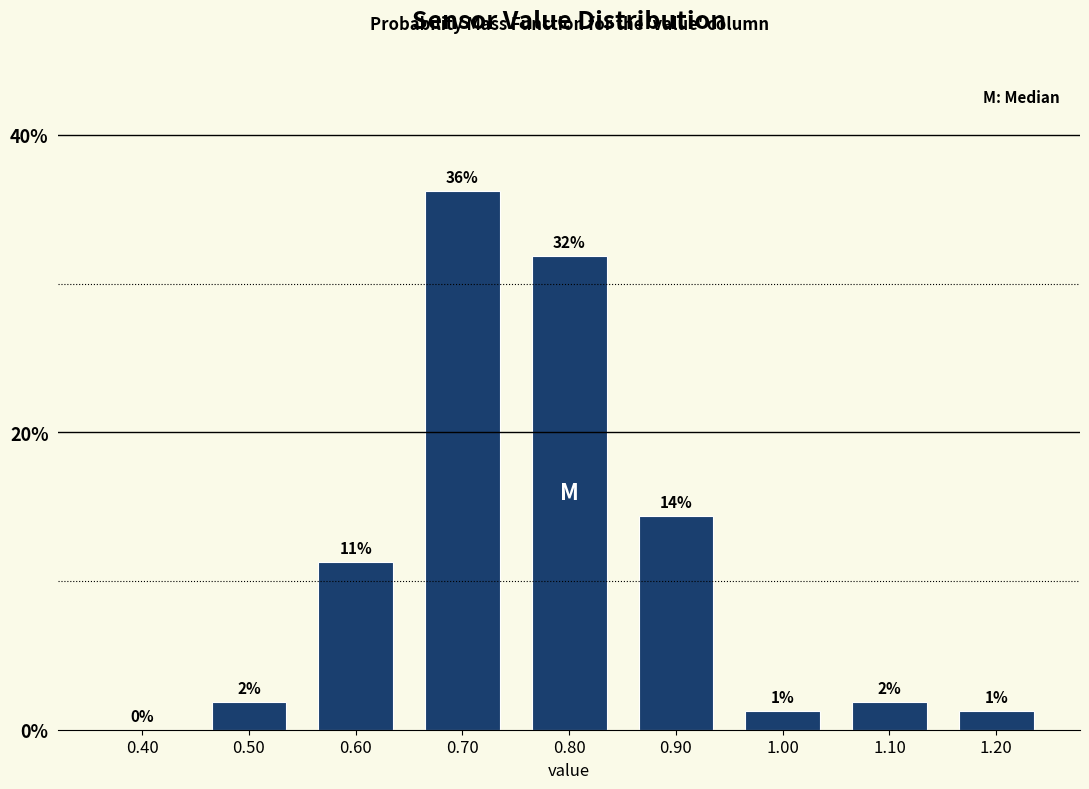

Are the bars horizontal?

No